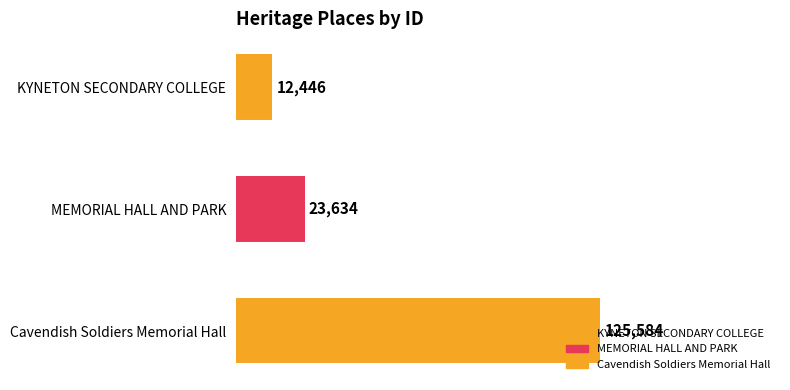

Are the bars horizontal?

Yes